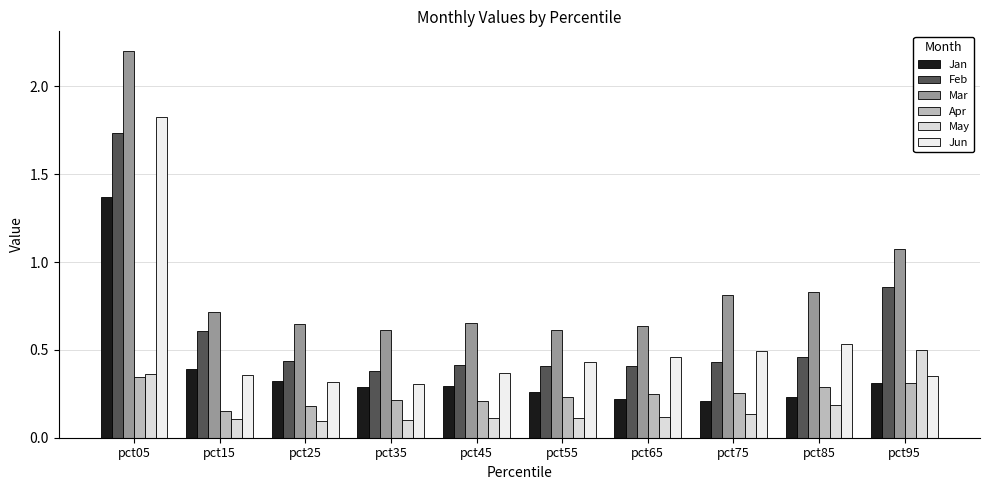

How many bars are there in total?

60